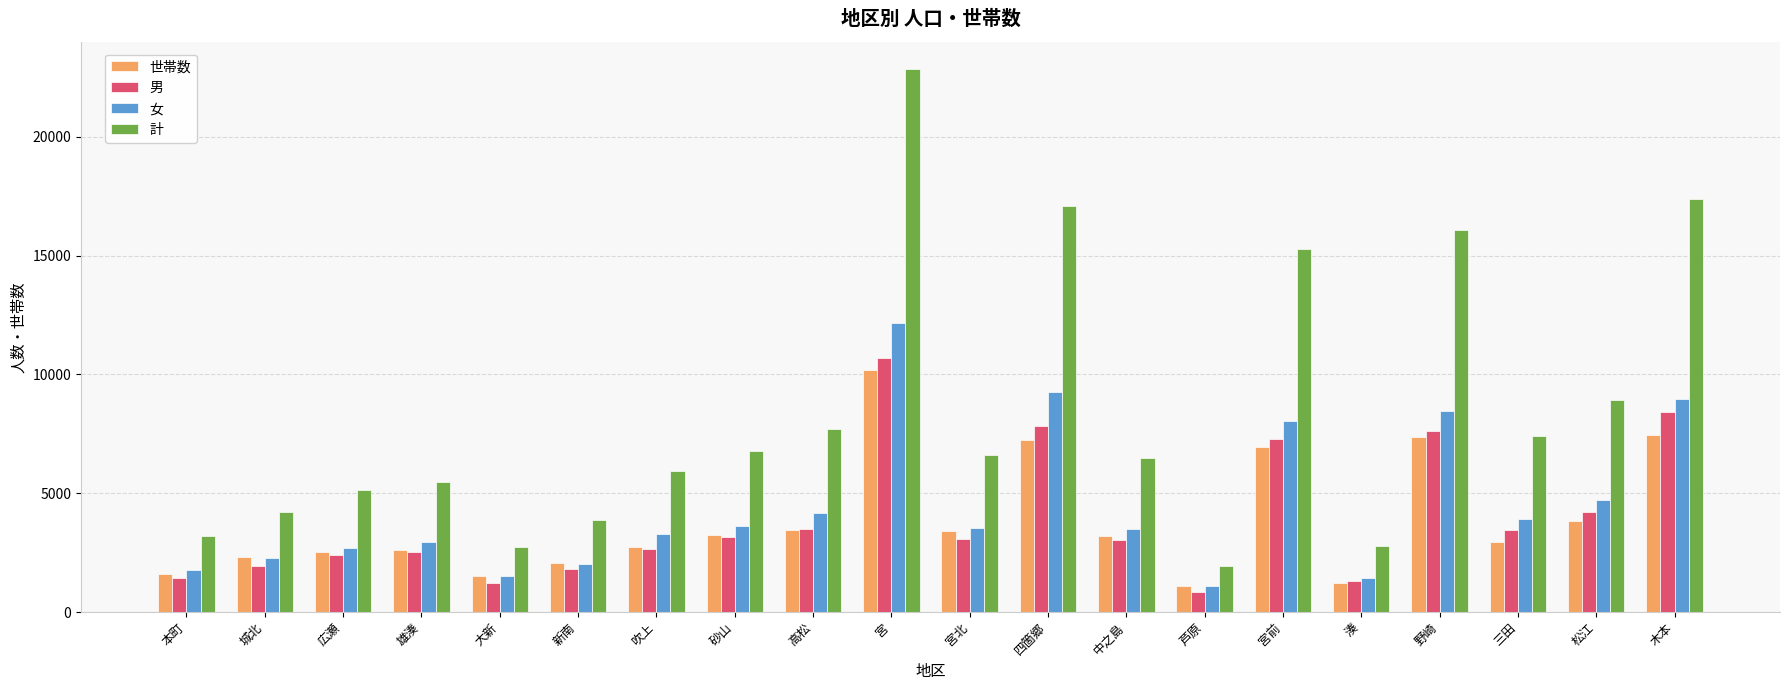

Count the number of categories in the chart.

20